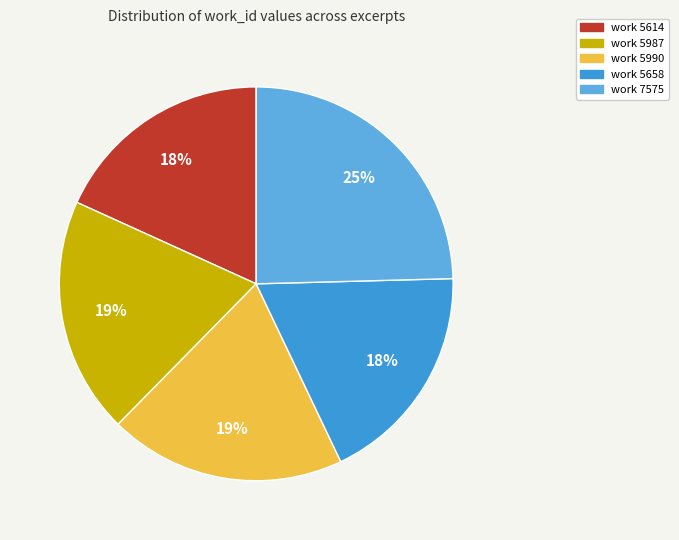

Which slice is the largest?

work 7575